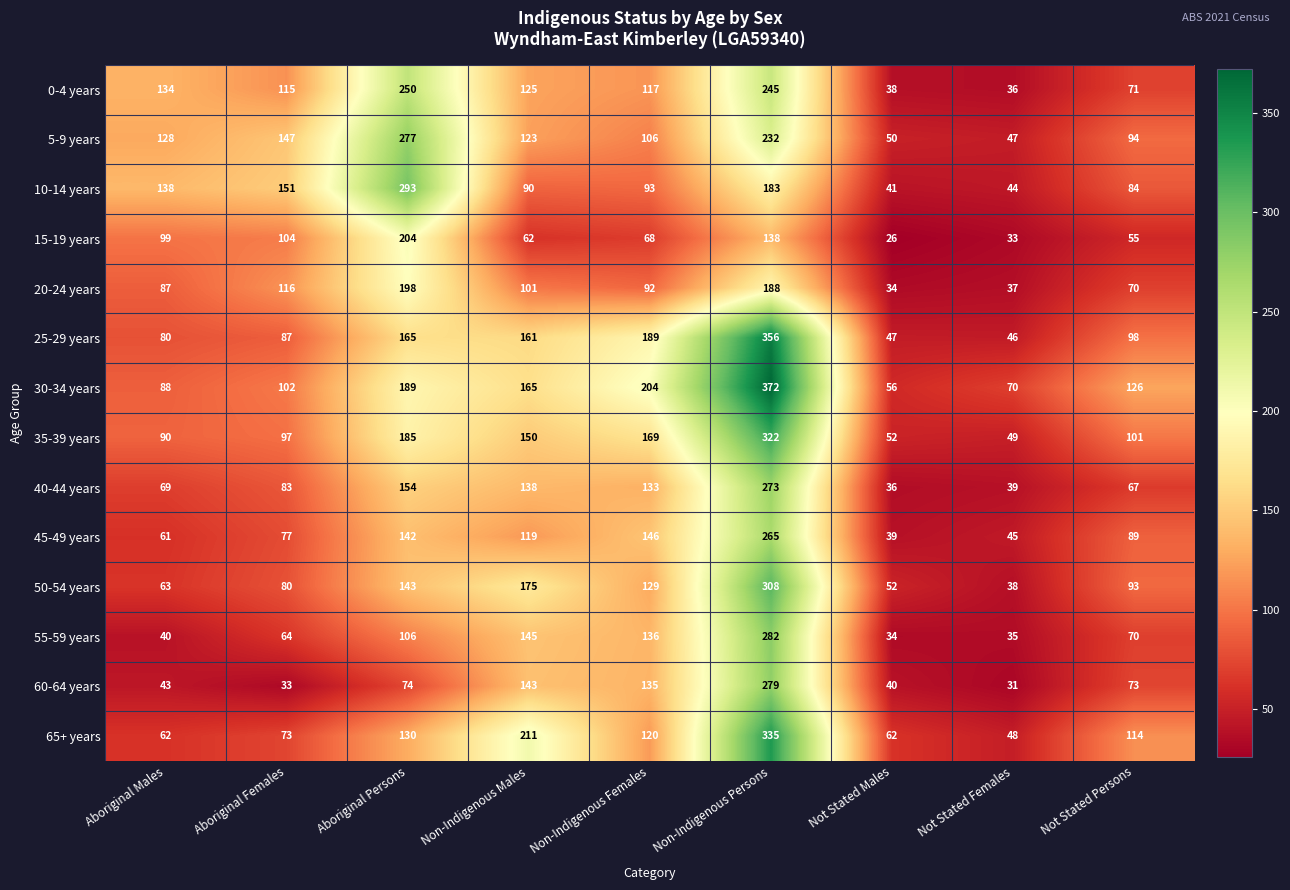

Where does the 65+ years series first go above 114?

Aboriginal Persons